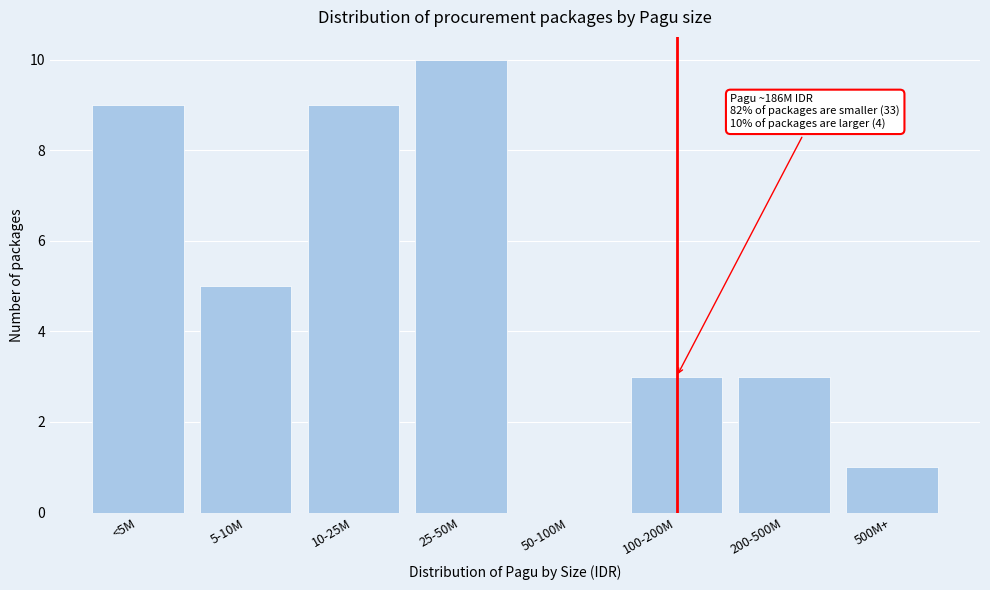

Reading right to left, list all the values displayed in this chart.

500M+=1	200-500M=3	100-200M=3	50-100M=0	25-50M=10	10-25M=9	5-10M=5	<5M=9